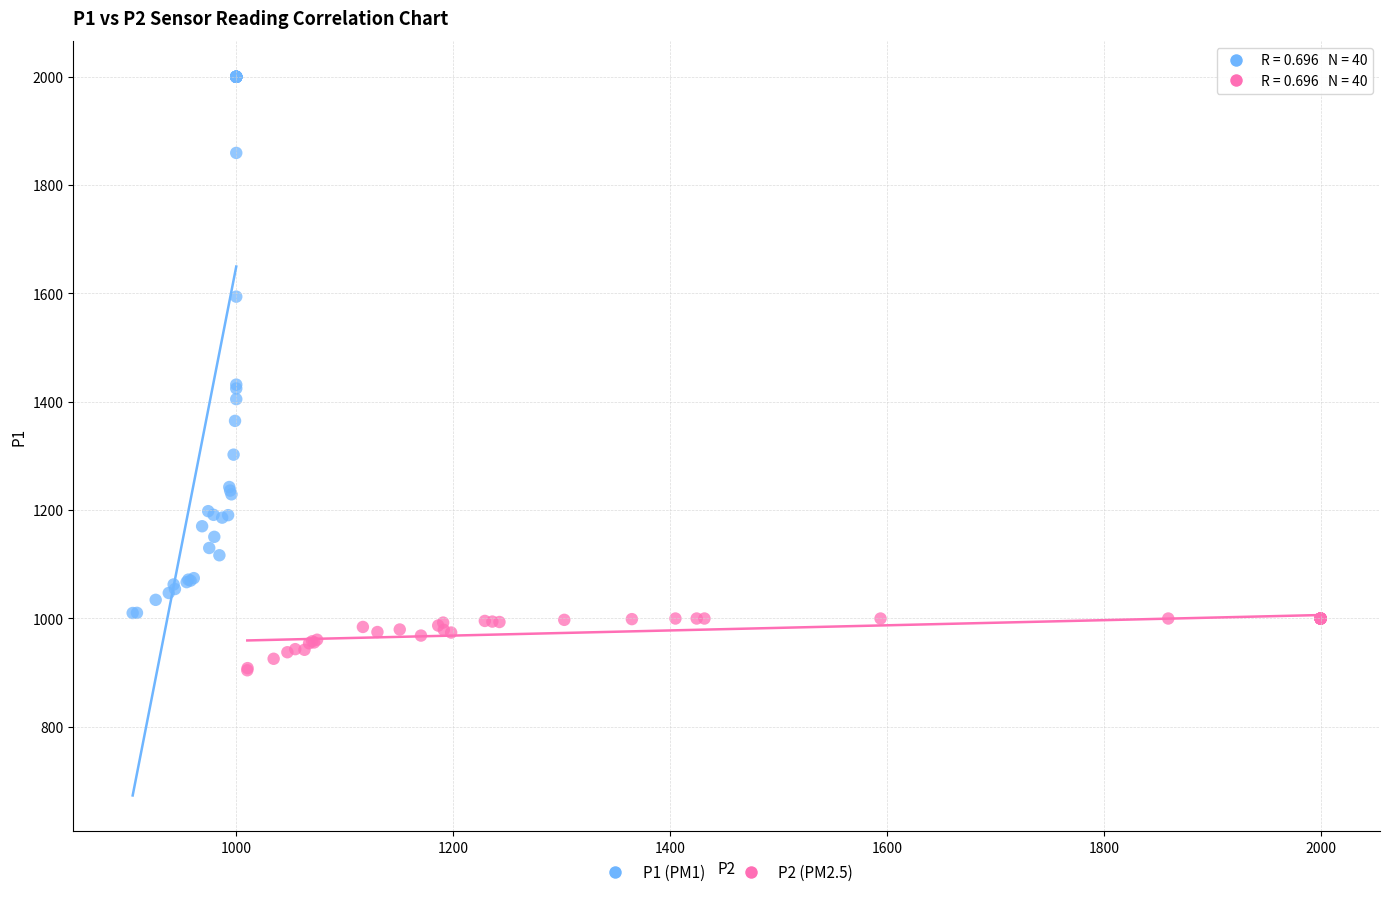

Which series has the widest spread of Y values?

P1 (PM1)